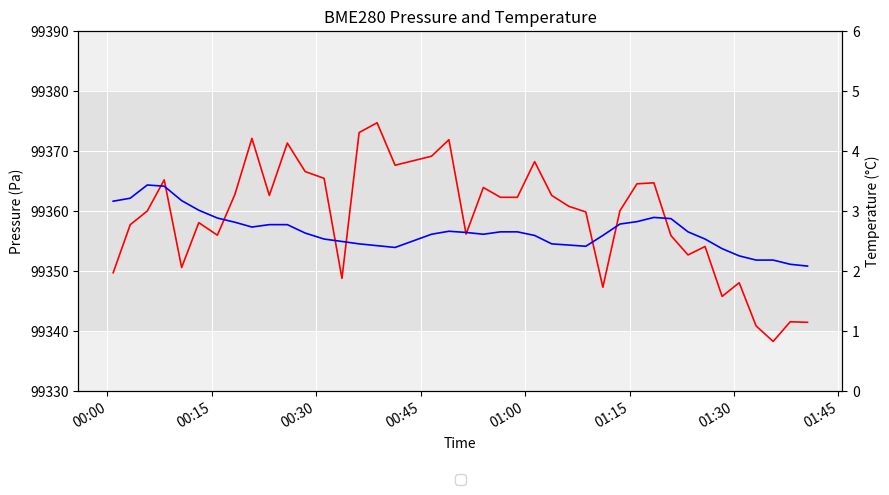

What position from the left is 01:30?

7